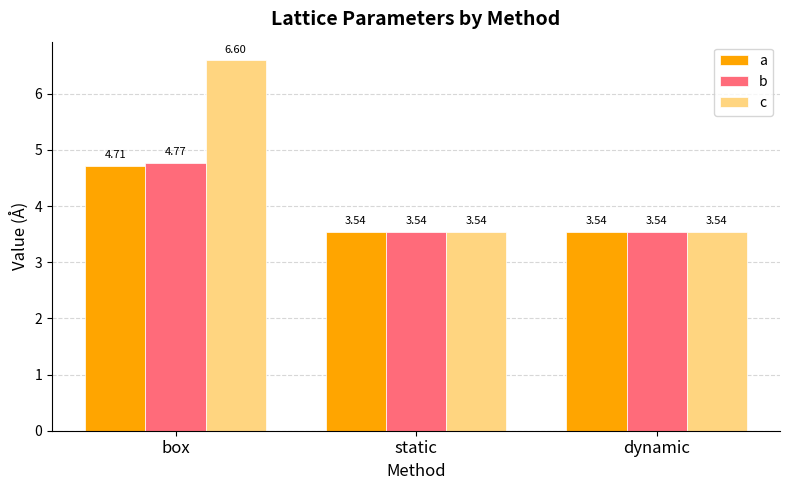

How many bars are there in each group?

3